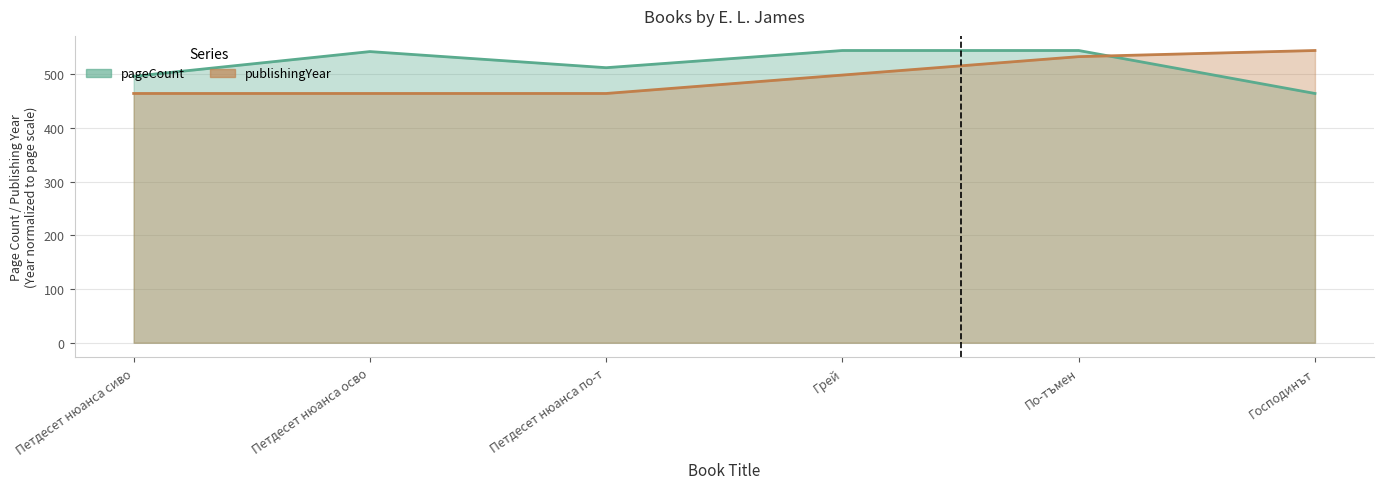

True or false: pageCount and publishingYear intersect in this chart.

True